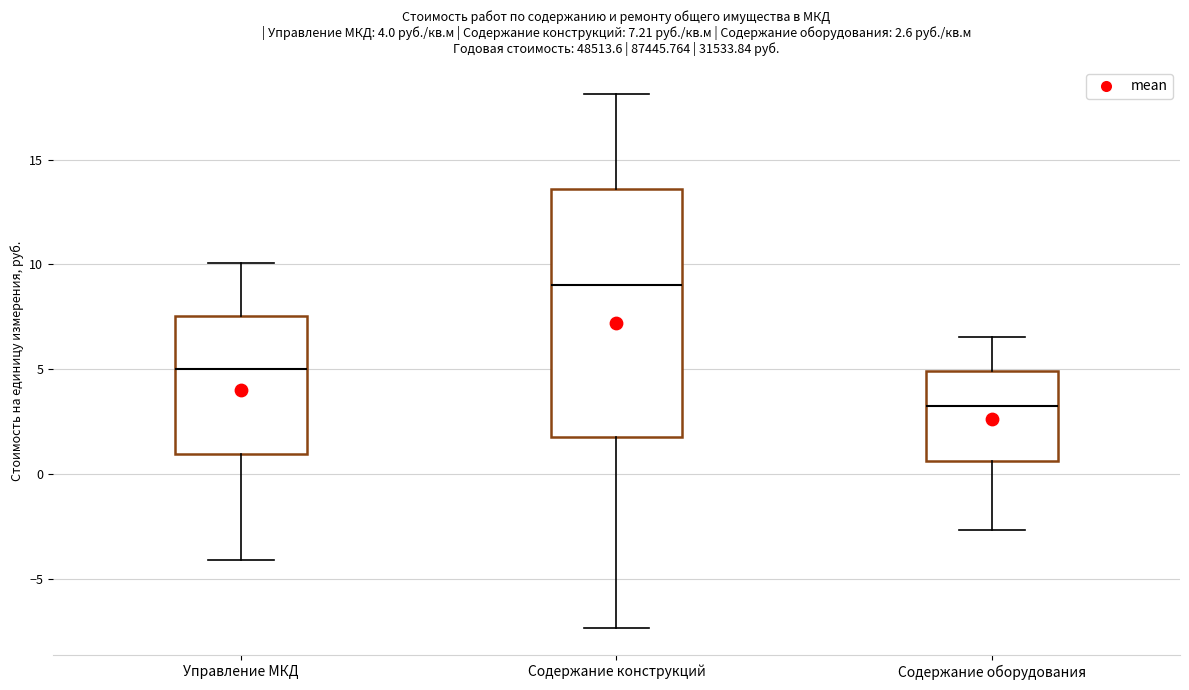

Which box has the highest median line?

Содержание конструкций